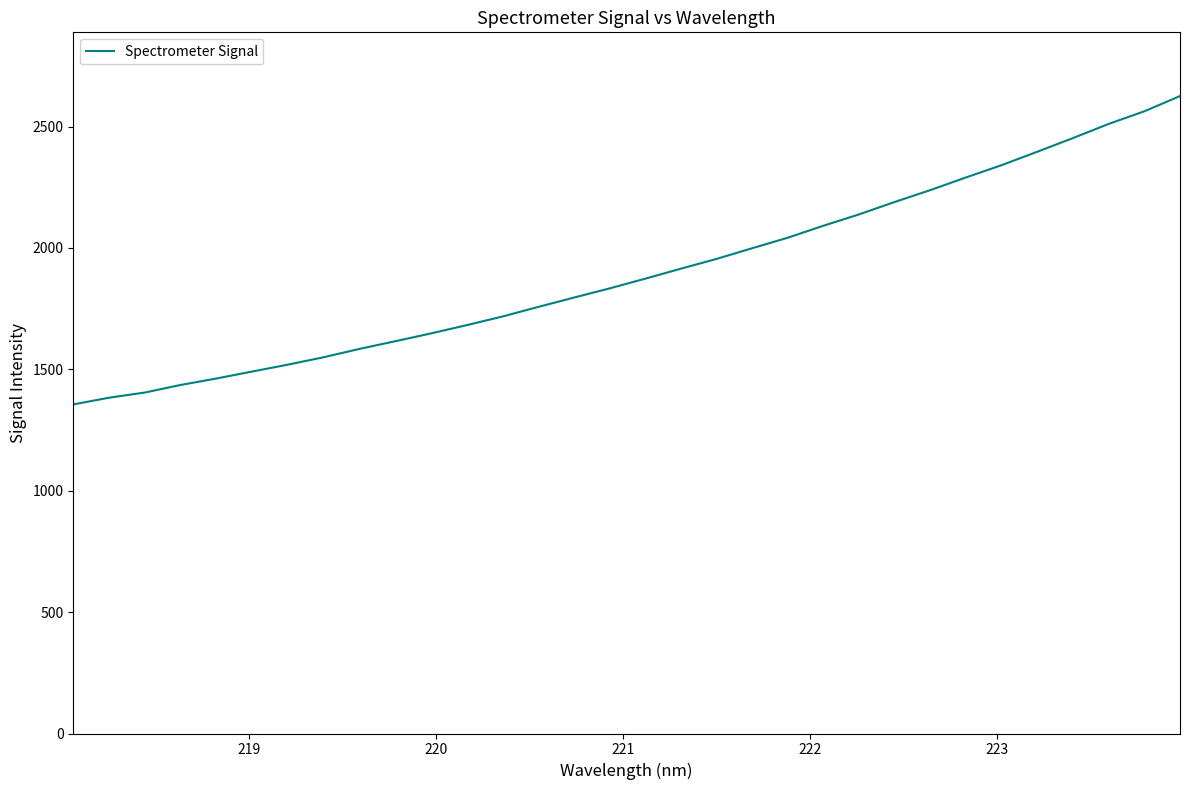

What is the difference between the maximum and minimum values?

1270.1